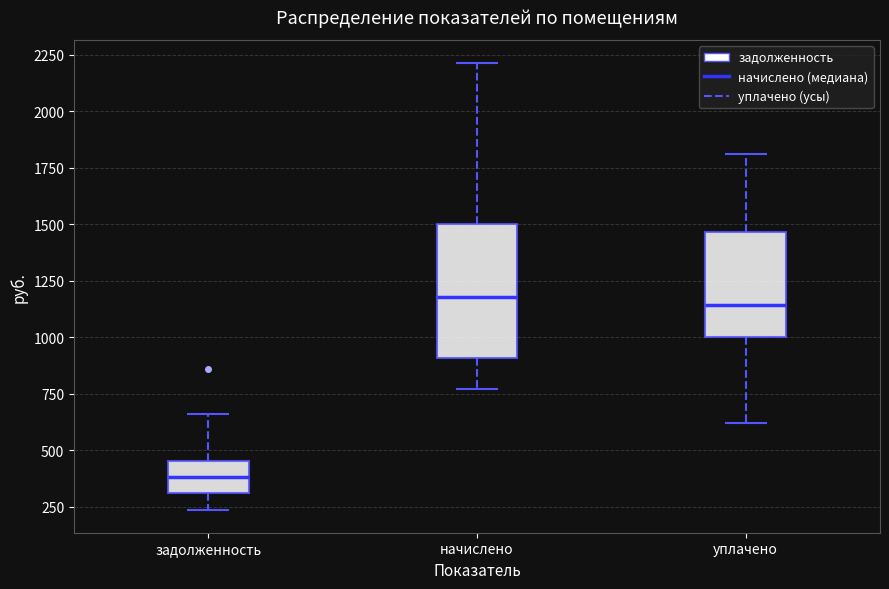

Which box is the tallest, from its lower edge to its upper edge?

начислено